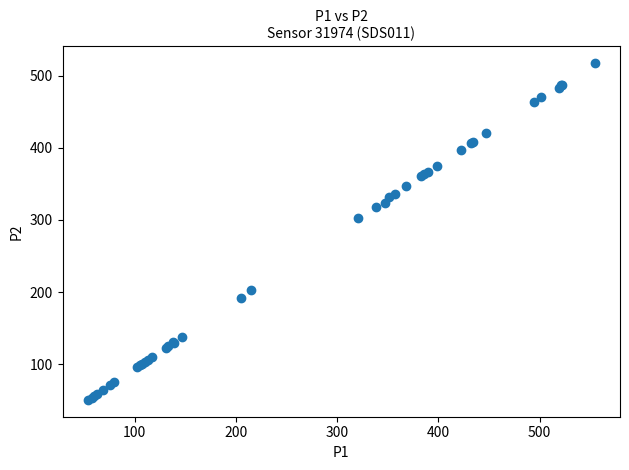

What Y value in the scatter plot is closest to 284?

302.8